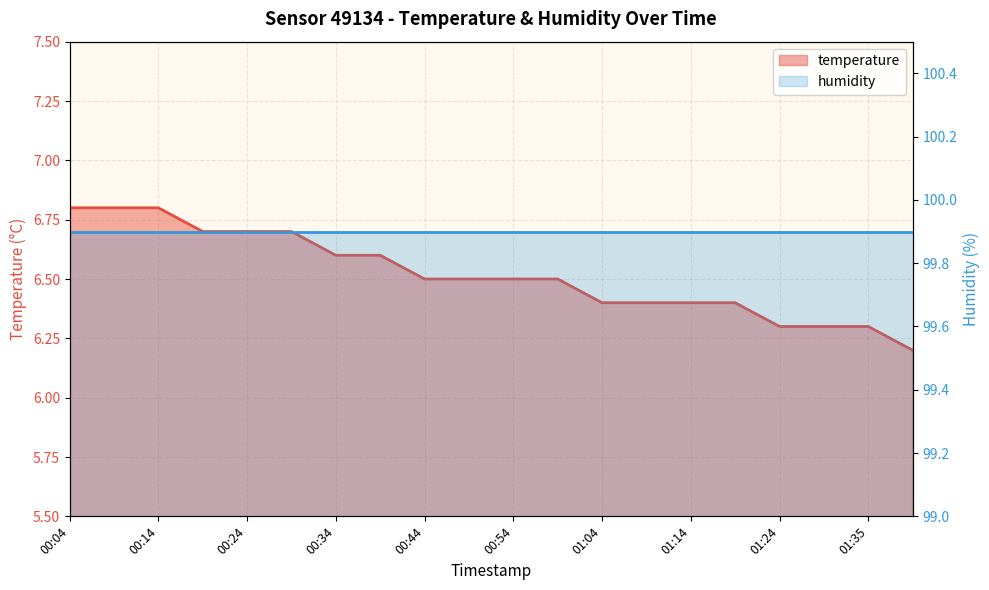

What is the maximum value for temperature?

6.8